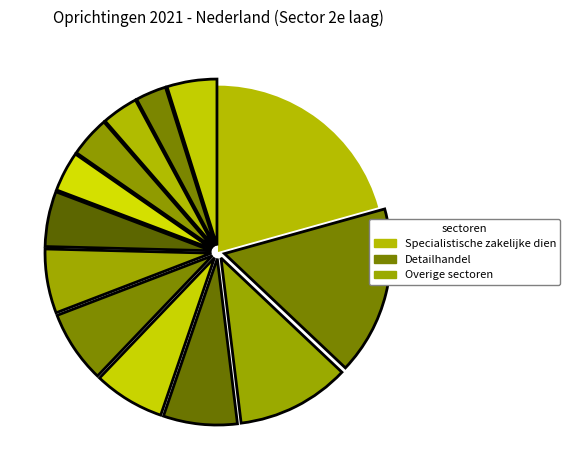

Which slice is the largest?

Specialistische zakelijke dienstverlening